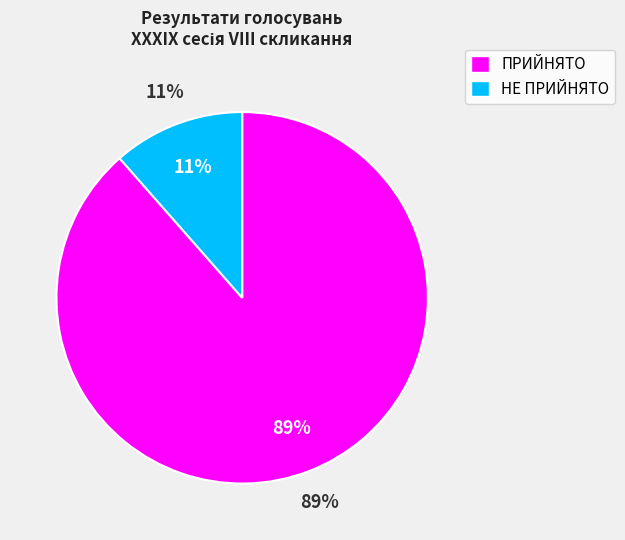

Which slice represents more than half of the pie?

ПРИЙНЯТО